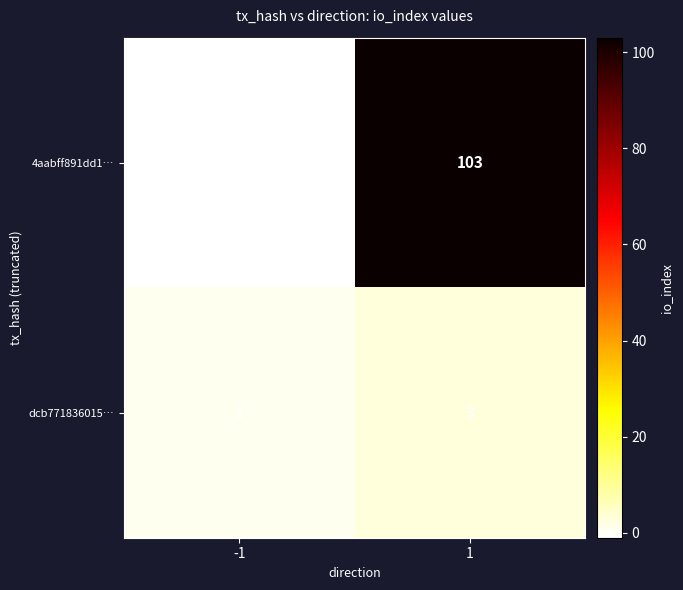

What is the difference between the 4aabff891dd1… values at 1 and -1?

104